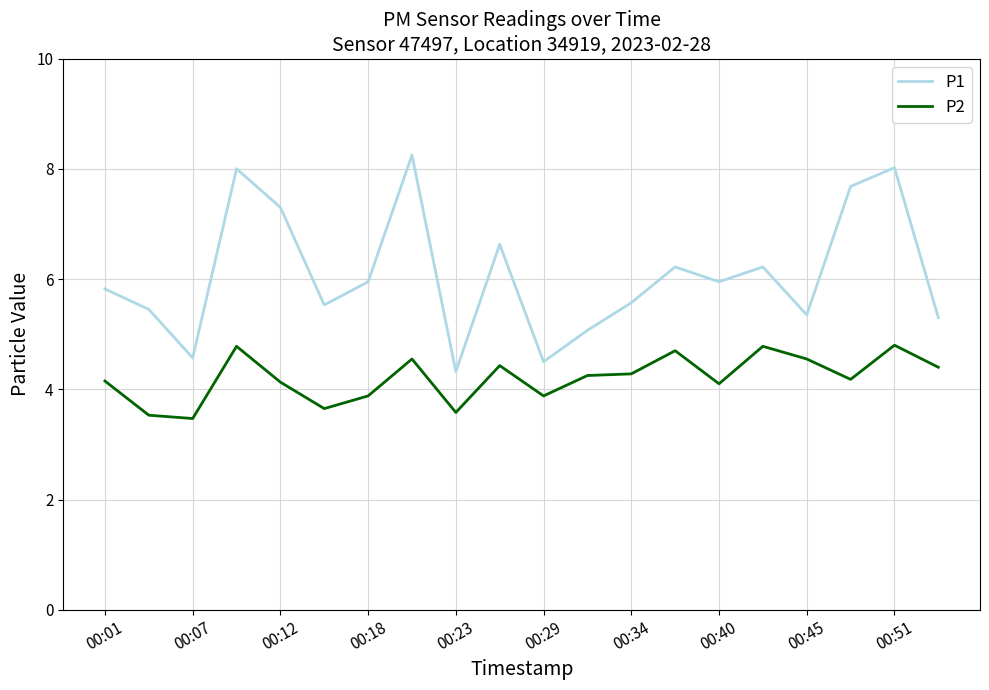

What are all the series names shown in the legend?

P1, P2